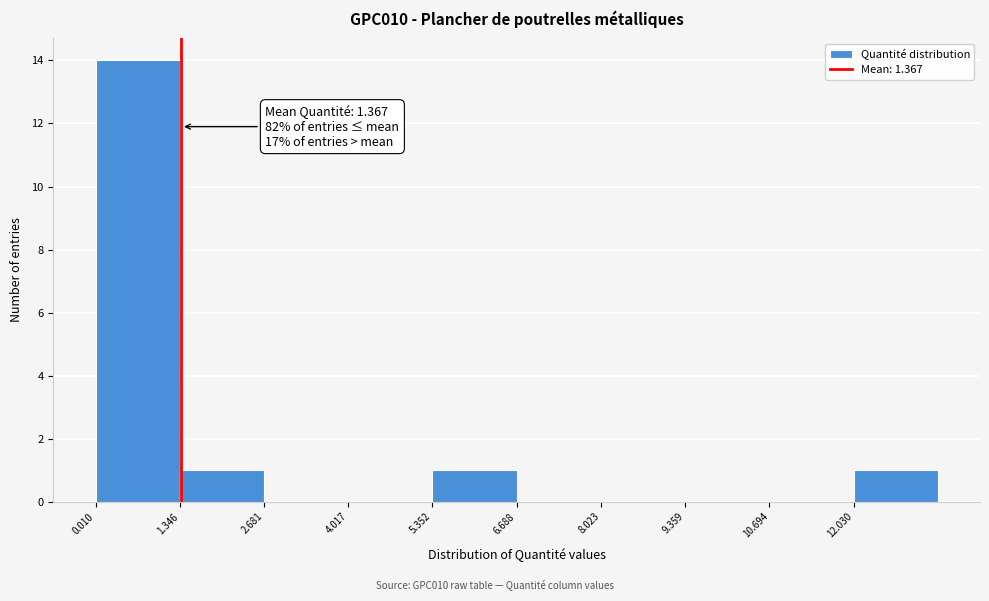

Which range on the x-axis has the tallest bar?

0.0 to 1.4